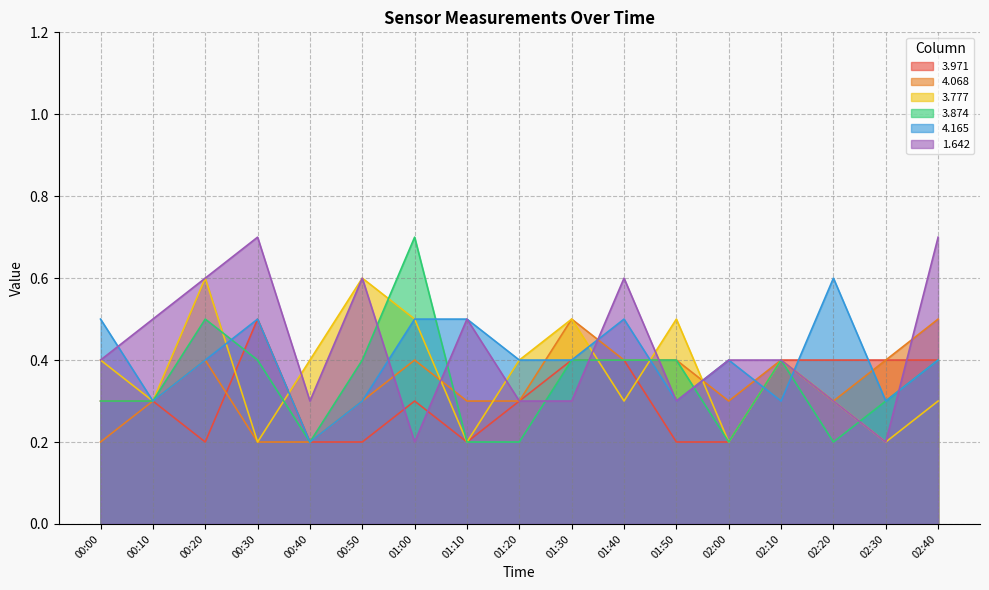

What are all the series names shown in the legend?

3.971, 4.068, 3.777, 3.874, 4.165, 1.642